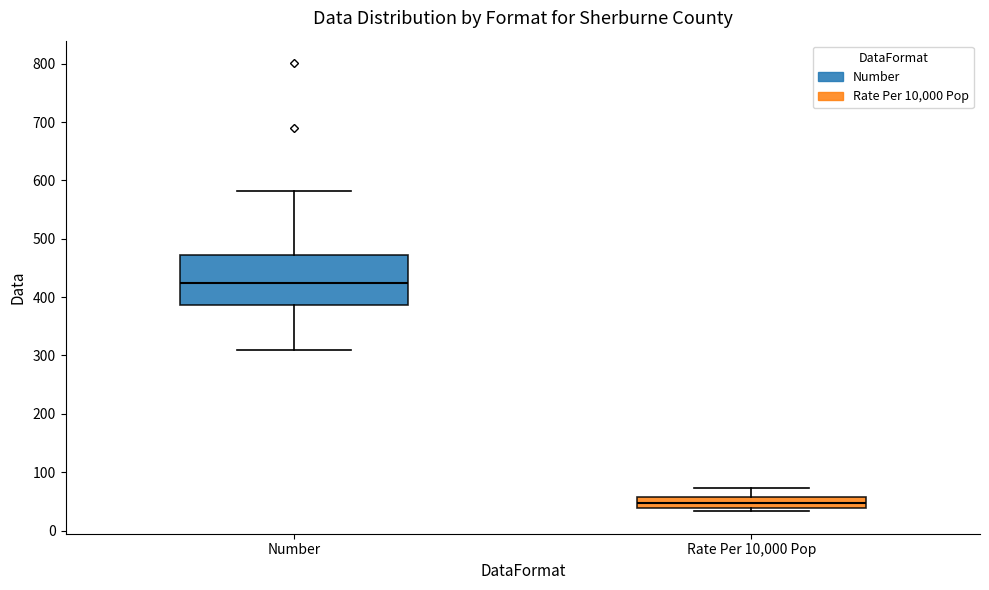

Reading left to right, read every box against the y-axis: the position of its median line, the range the box covers, and the ends of its whiskers. The values are not printed on the chart, so give them approximately, as read against the axis.

Number: median 420, box 390 to 470, whiskers 310 to 580
Rate Per 10,000 Pop: median 50, box 40 to 60, whiskers 30 to 70